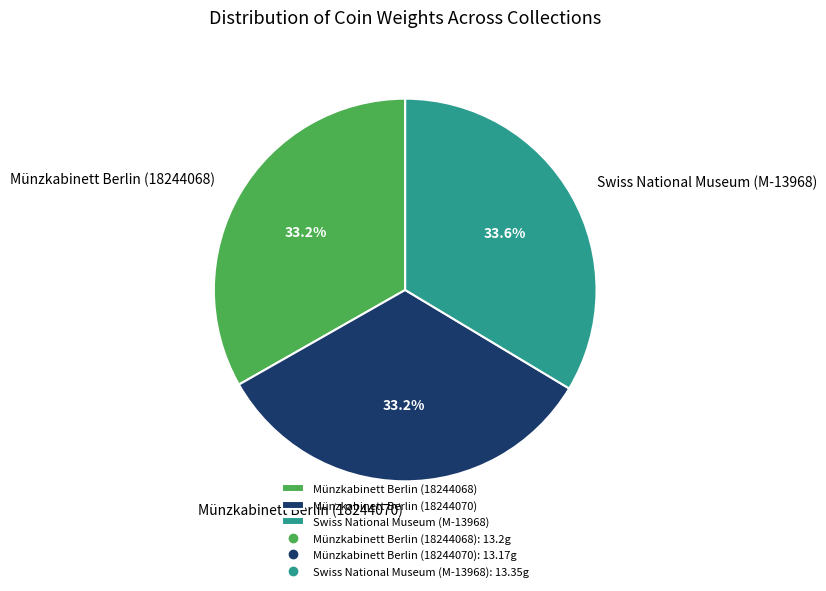

Approximately how many times larger is the value at Swiss National Museum (M-13968) compared to Münzkabinett Berlin (18244070)?

1.0